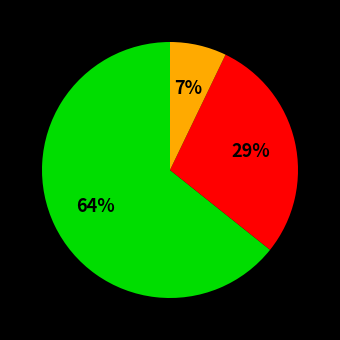

Is there a majority slice in this chart?

Yes